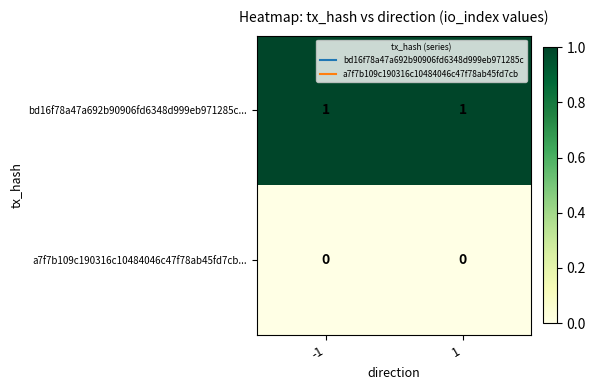

The value of a7f7b109c190316c10484046c47f78ab45fd7cb... at -1 is 0. True or false?

True